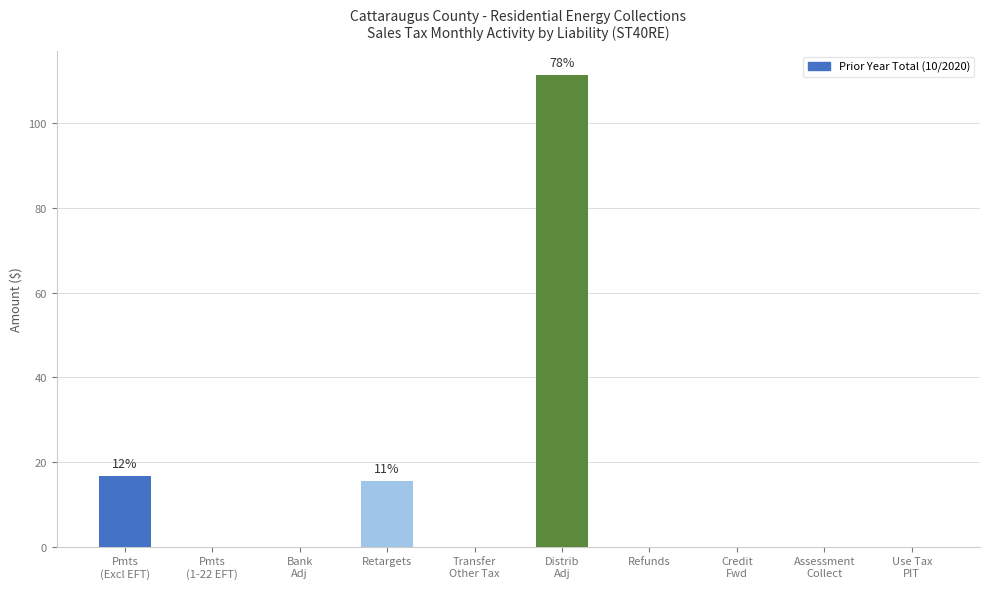

What is the greatest value displayed?

111.5